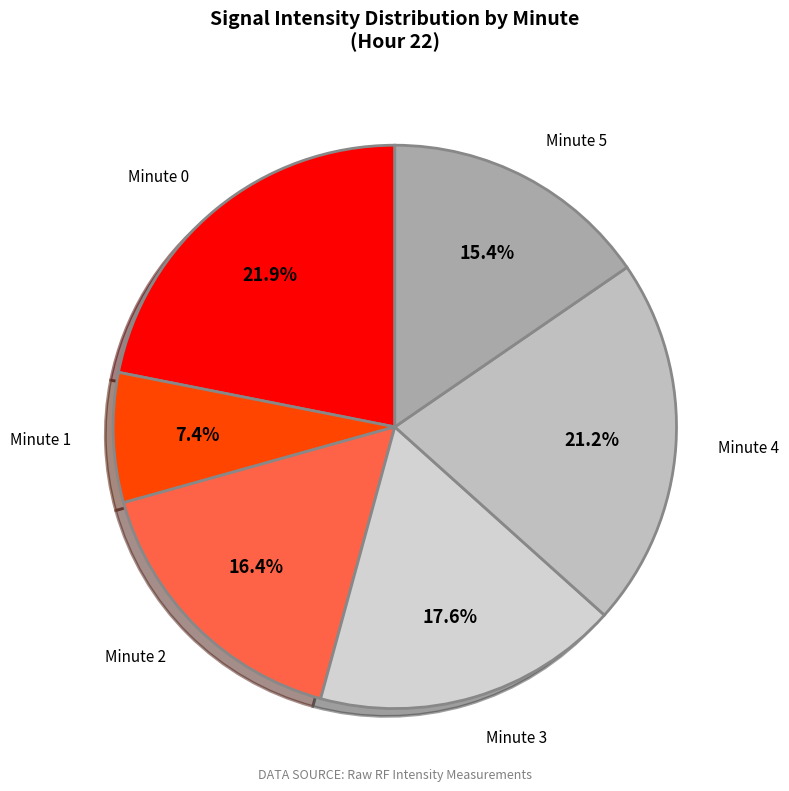

To the nearest percent, what is the average slice percentage?

17%